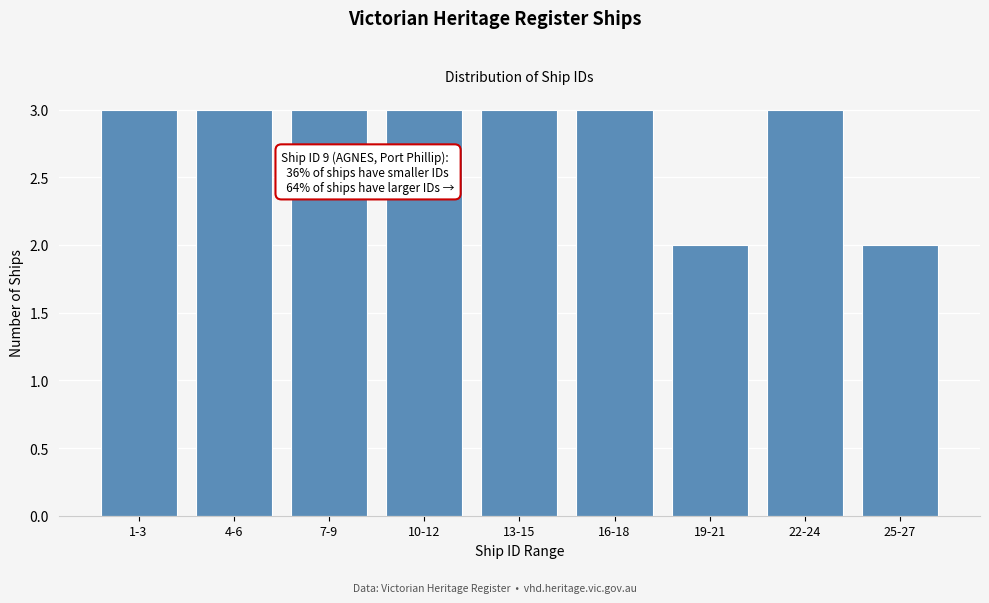

Reading left to right, list all the values displayed in this chart.

3	3	3	3	3	3	2	3	2